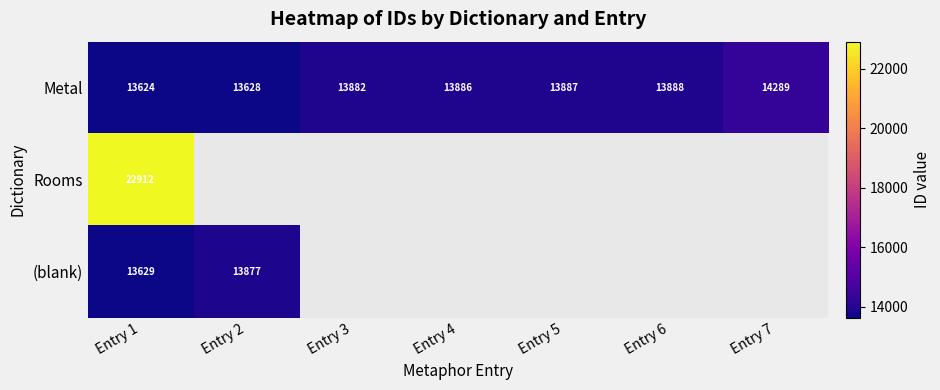

At Entry 1, list the series in order from largest to smallest.

Rooms, (blank), Metal